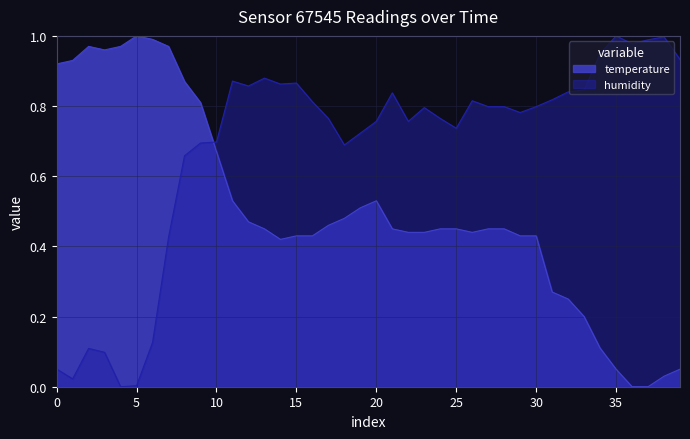

Which series ends up on top after the final intersection of temperature and humidity?

humidity